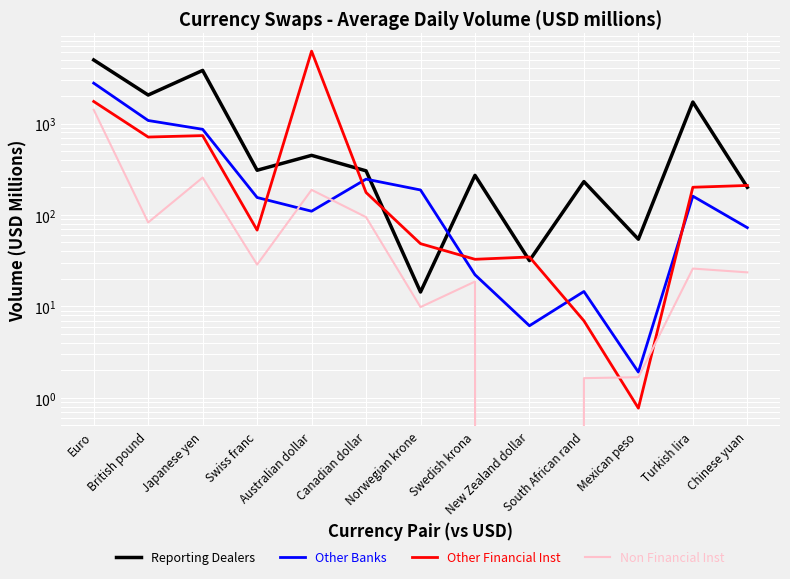

Rank the series at South African rand from lowest to highest value.

Non Financial Inst, Other Financial Inst, Other Banks, Reporting Dealers